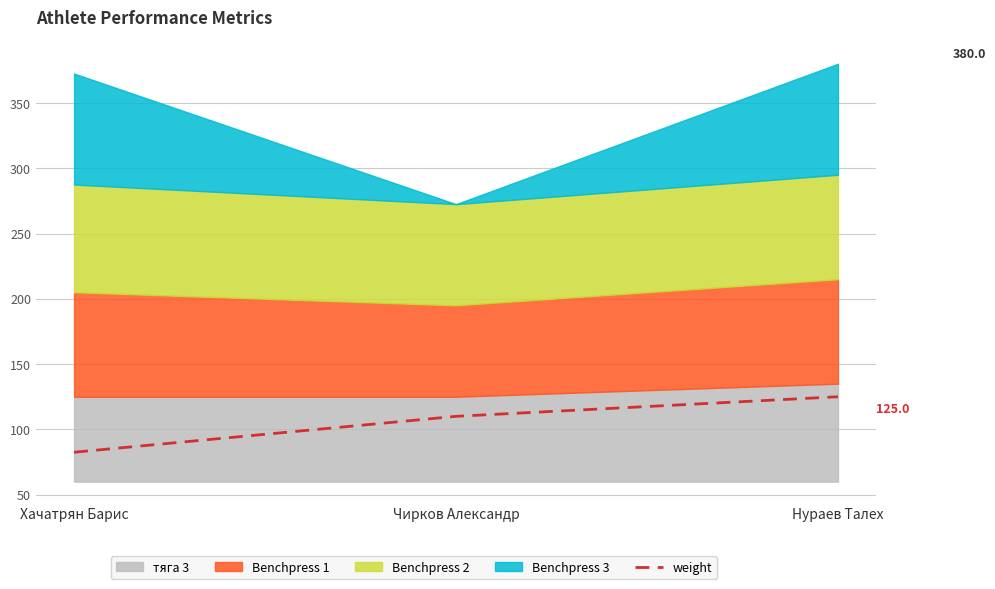

List the labels in order of value, smallest first.

Хачатрян Барис, Чирков Александр, Нураев Талех